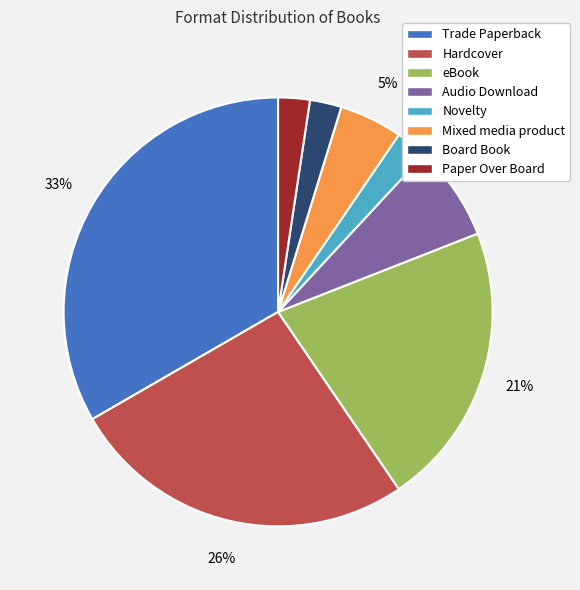

The eBook slice represents 32% of the pie. True or false?

False